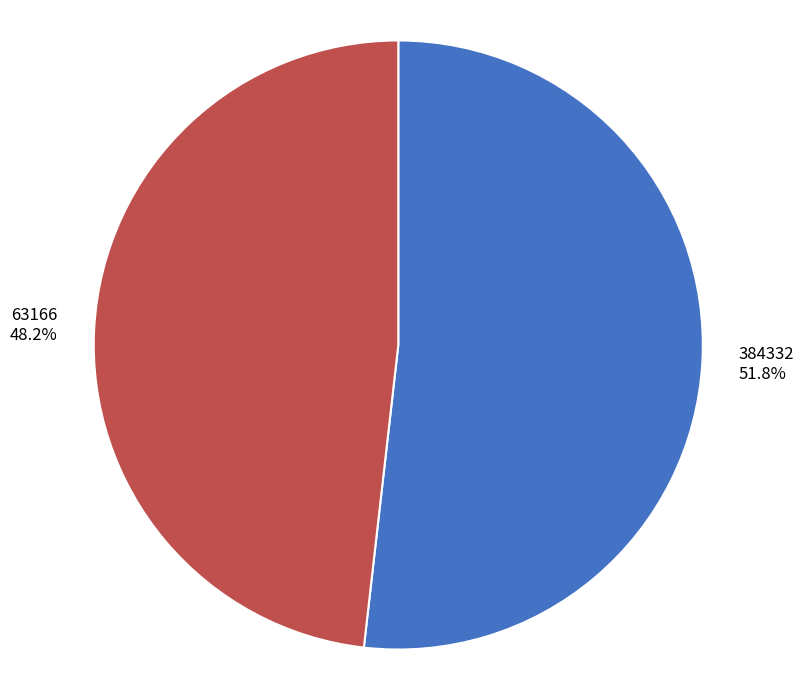

How many slices are in this pie chart?

2